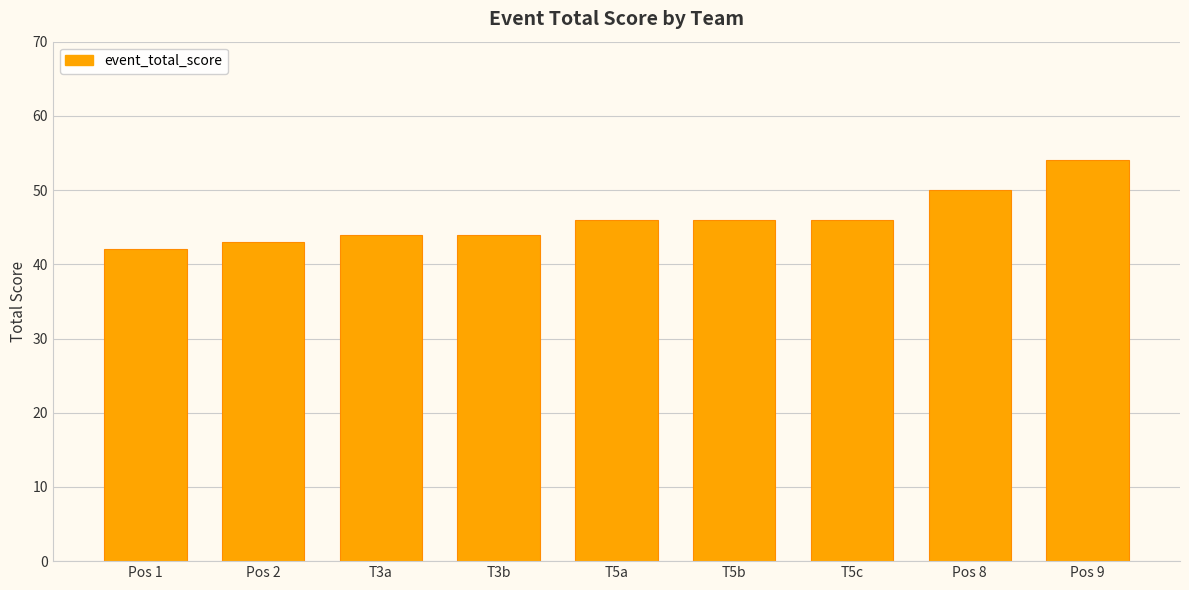

Reading right to left, list all the values displayed in this chart.

54	50	46	46	46	44	44	43	42